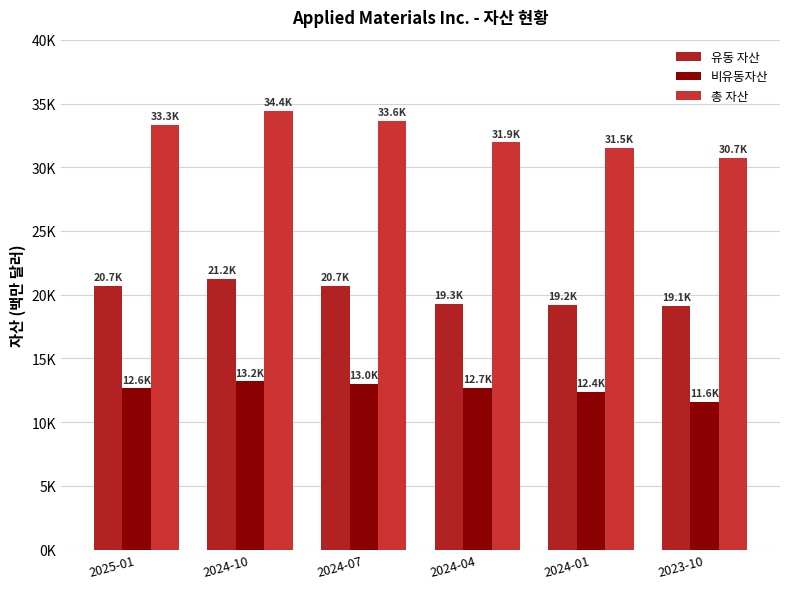

Which series has the widest spread of values?

총 자산